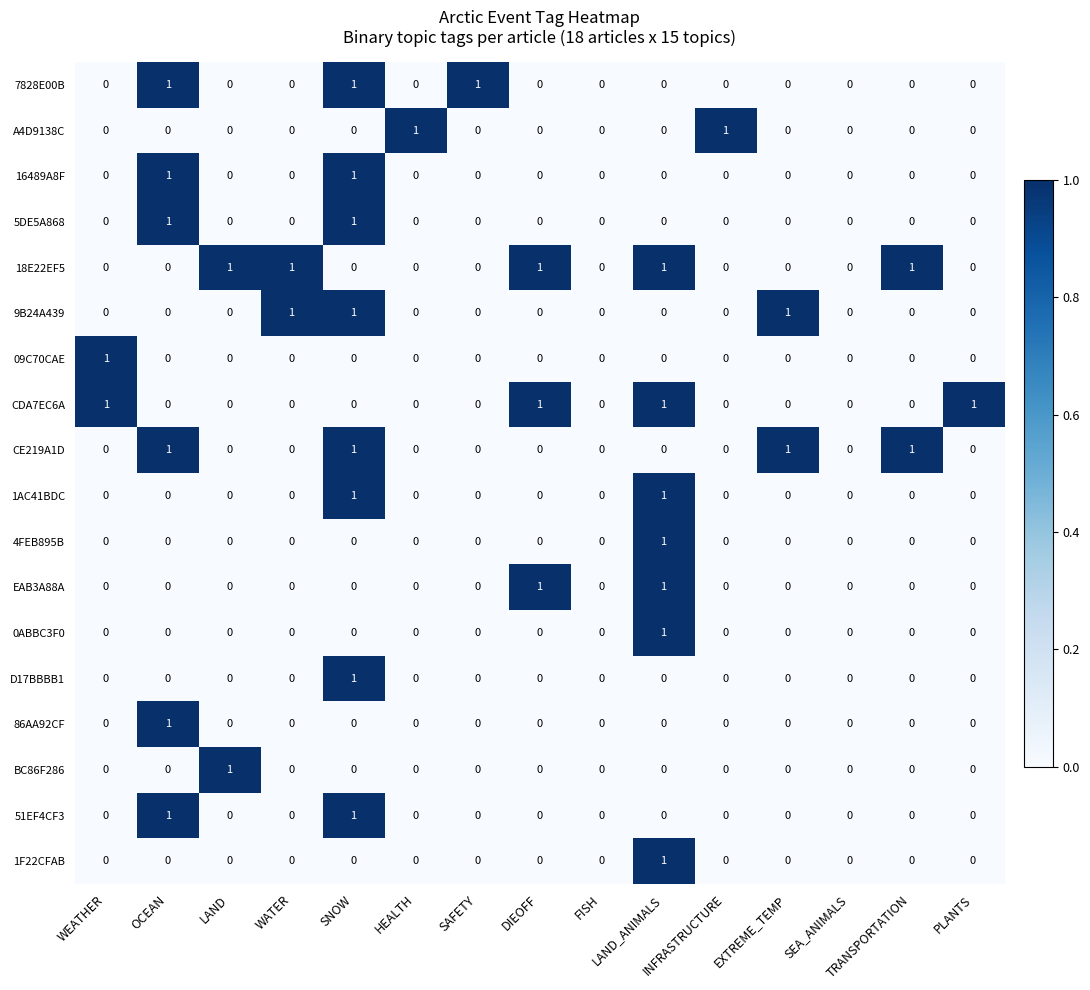

Which series has the largest total across all categories?

18E22EF5